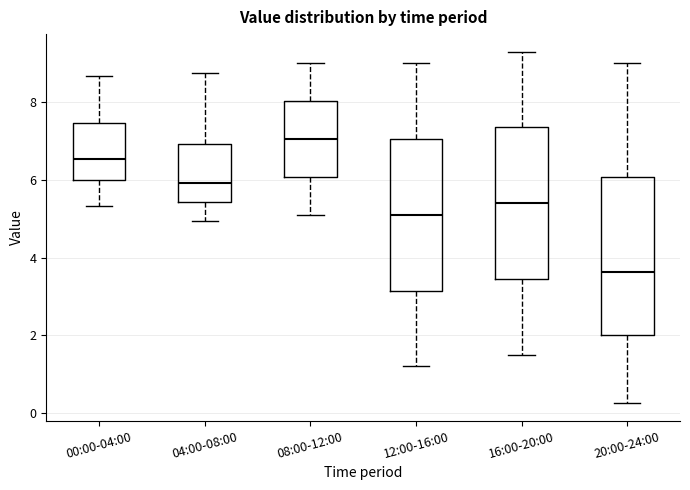

Where is the lower edge of the box for 00:00-04:00 on the y-axis? The values are not printed on the chart, so give them approximately, as read against the axis.

6.0